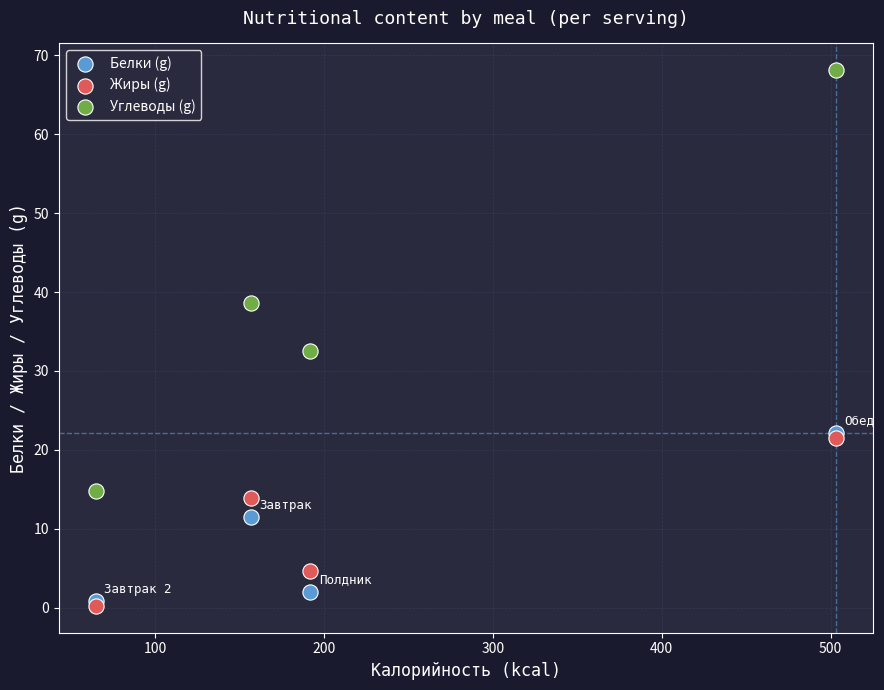

Which series reaches the minimum Y coordinate?

Жиры (g)